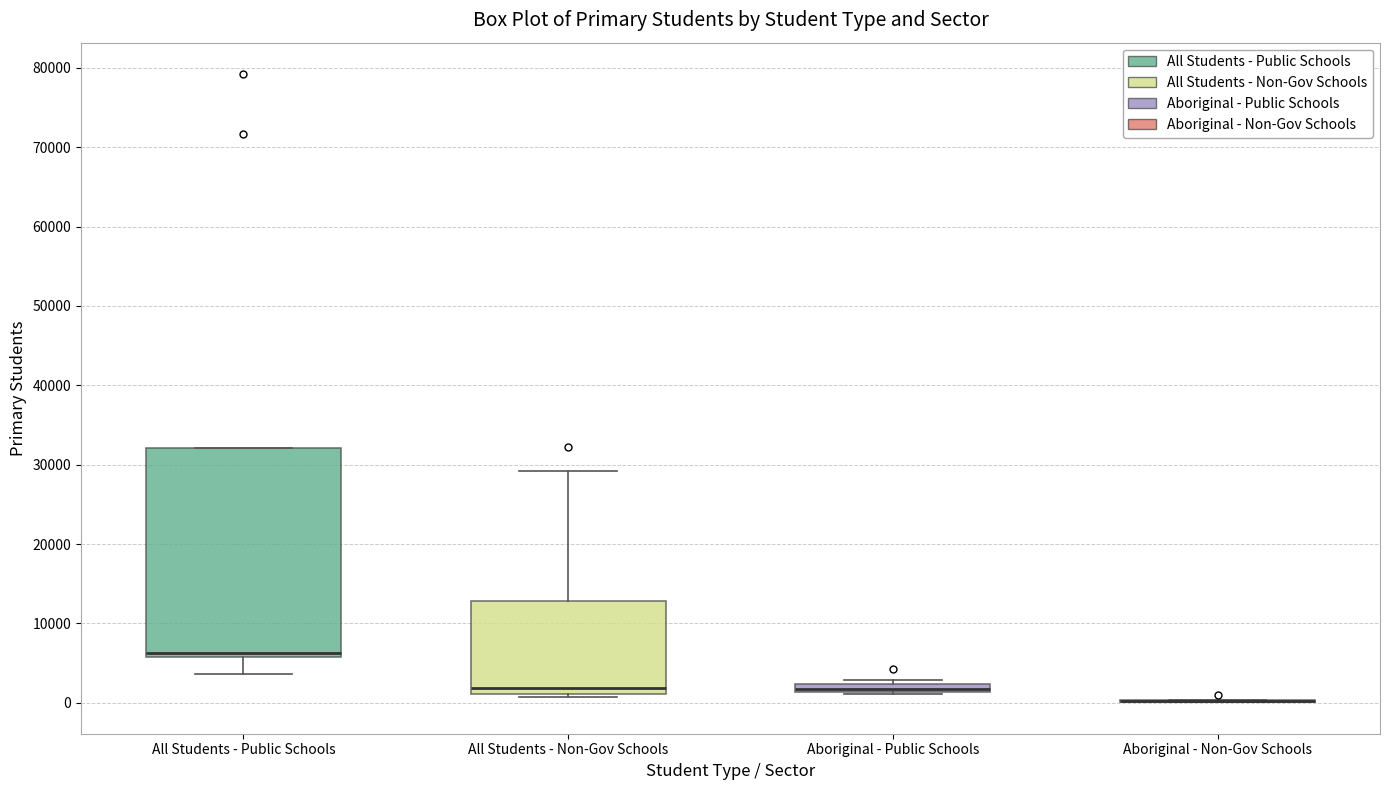

Comparing the boxes themselves (not the whiskers), which one is the tallest?

All Students - Public Schools